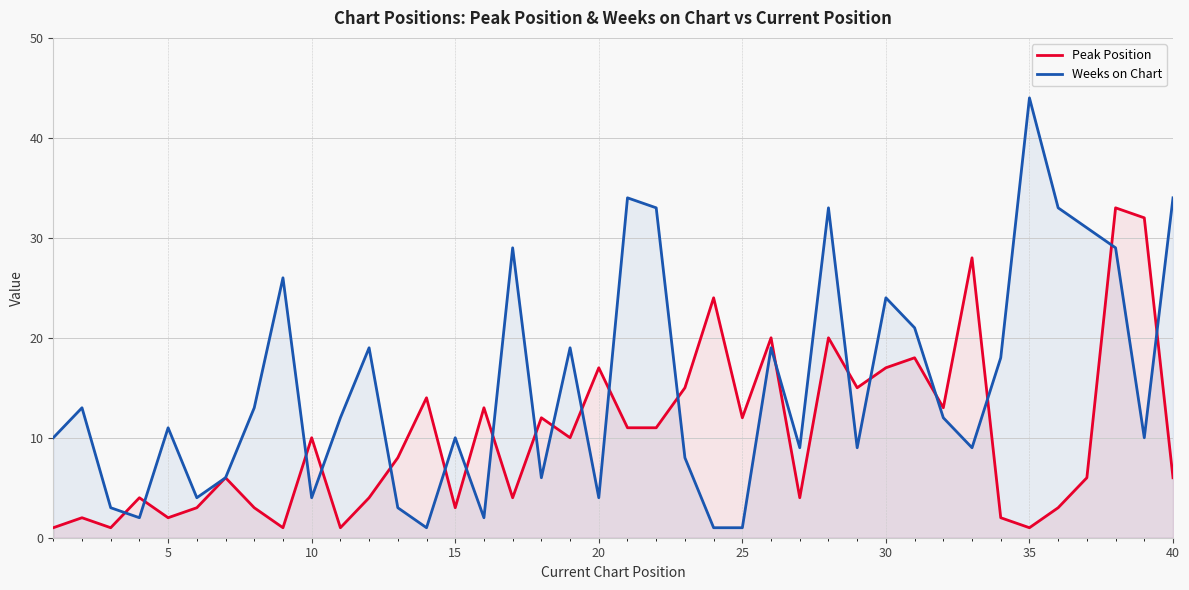

Which series has the largest total across all categories?

Weeks on Chart